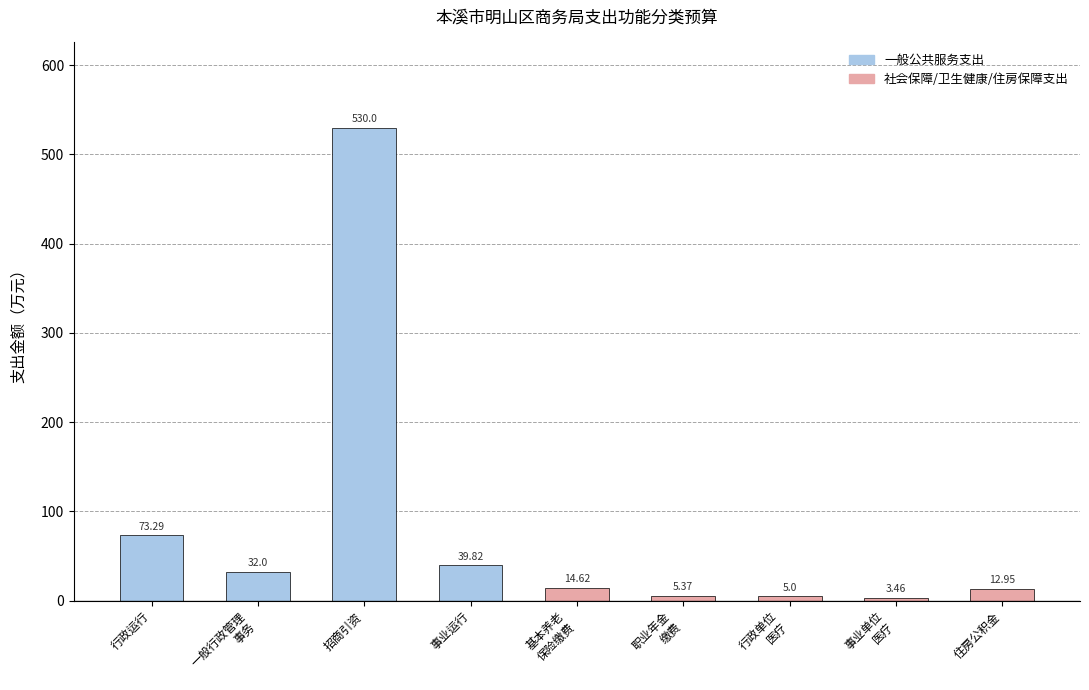

What is the label of the 7th bar from the right?

招商引资